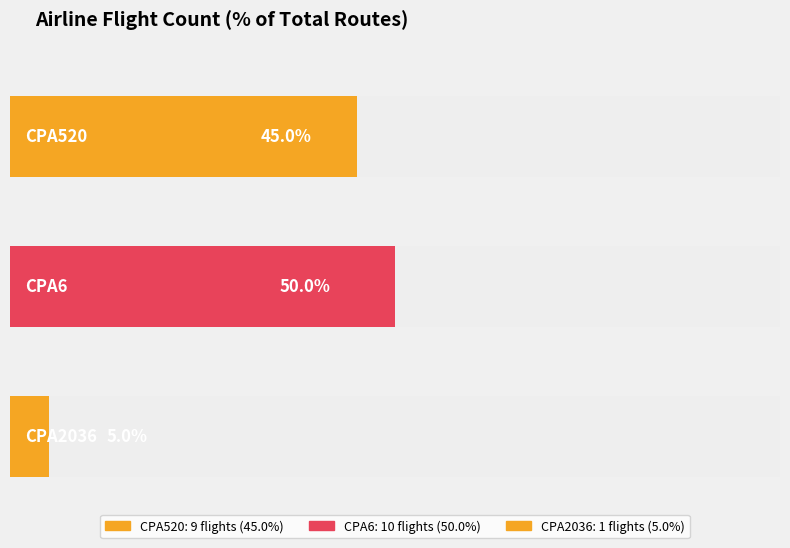

What is the difference between the values at CPA2036 and CPA6?

9